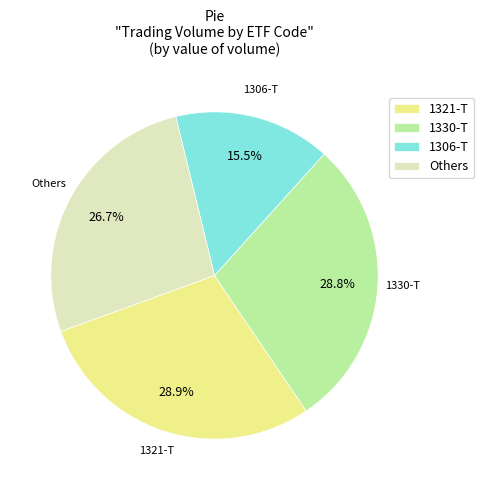

Which slice is the smallest?

1306-T